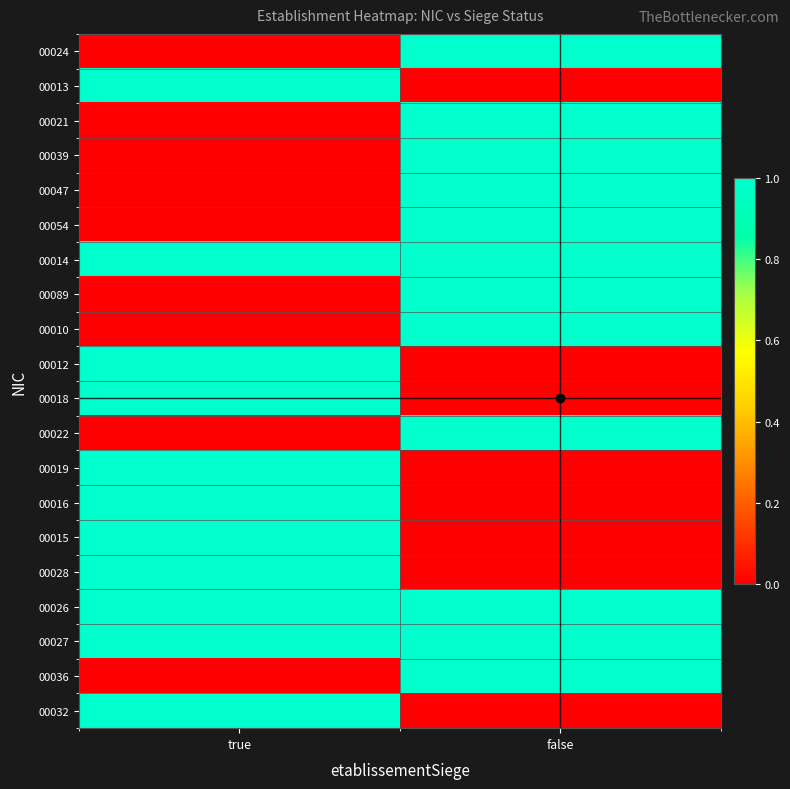

What is the greatest value displayed?

1